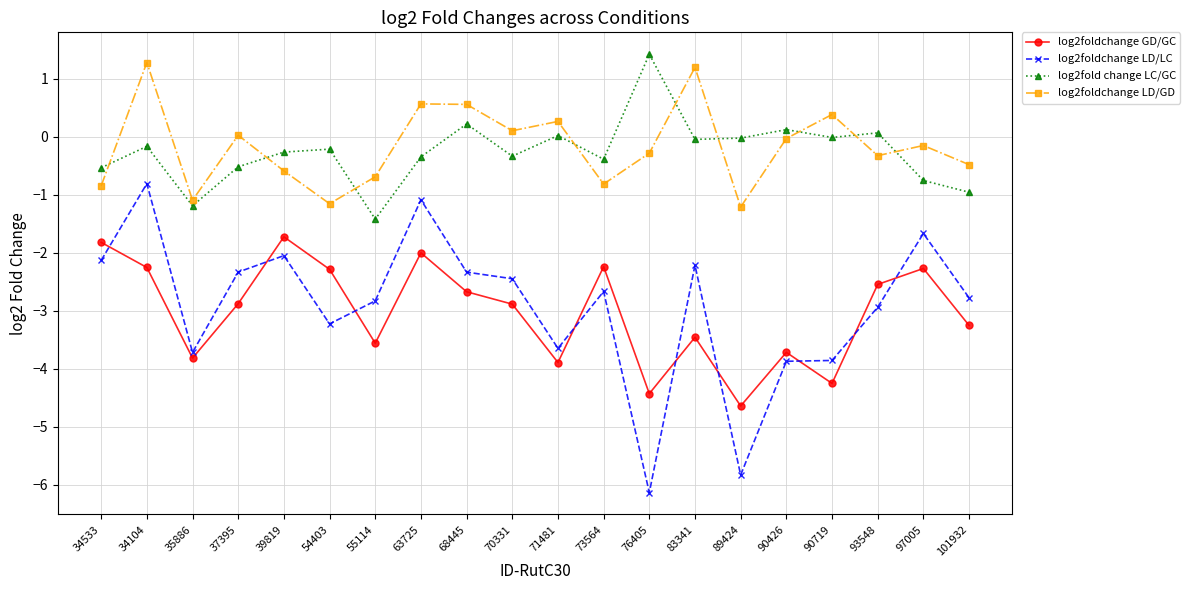

What position from the left is 101932?

20